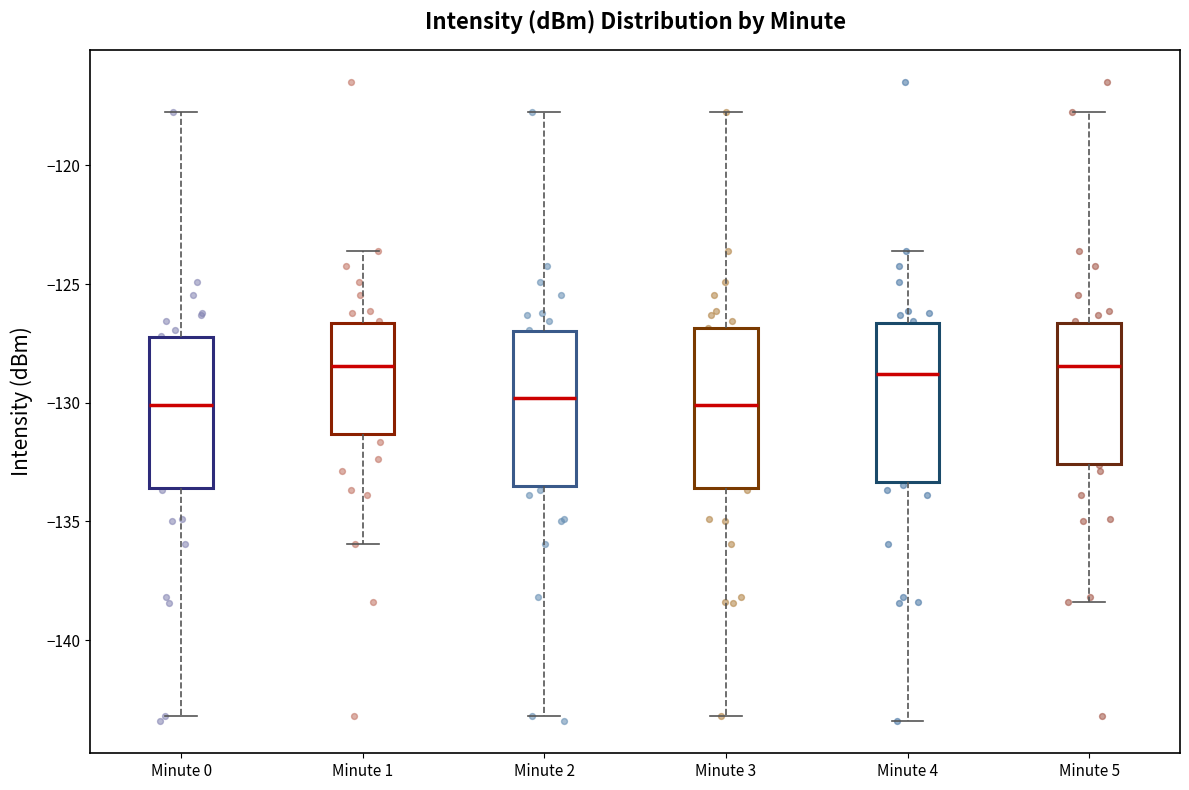

Reading left to right, read every box against the y-axis: the position of its median line, the range the box covers, and the ends of its whiskers. The values are not printed on the chart, so give them approximately, as read against the axis.

Minute 0: median -130.0, box -133.5 to -127.0, whiskers -143.0 to -117.5
Minute 1: median -128.5, box -131.5 to -126.5, whiskers -136.0 to -123.5
Minute 2: median -130.0, box -133.5 to -127.0, whiskers -143.0 to -117.5
Minute 3: median -130.0, box -133.5 to -127.0, whiskers -143.0 to -117.5
Minute 4: median -129.0, box -133.5 to -126.5, whiskers -143.5 to -123.5
Minute 5: median -128.5, box -132.5 to -126.5, whiskers -138.5 to -117.5